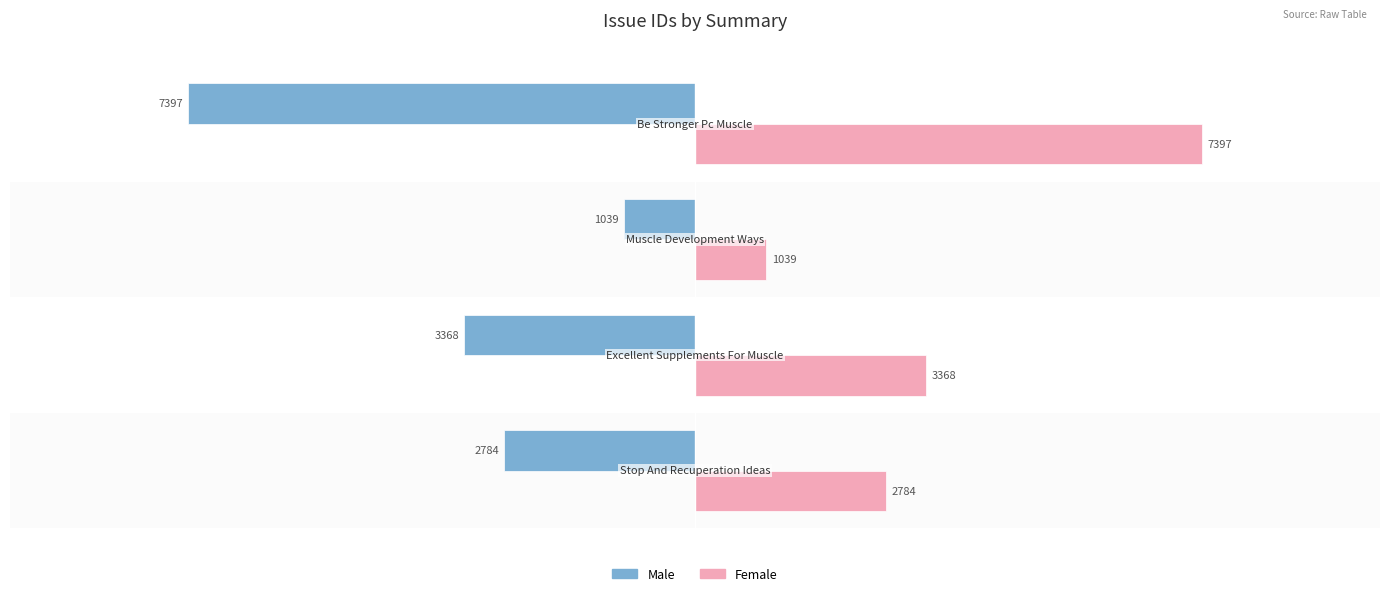

What are all the series names shown in the legend?

Male, Female